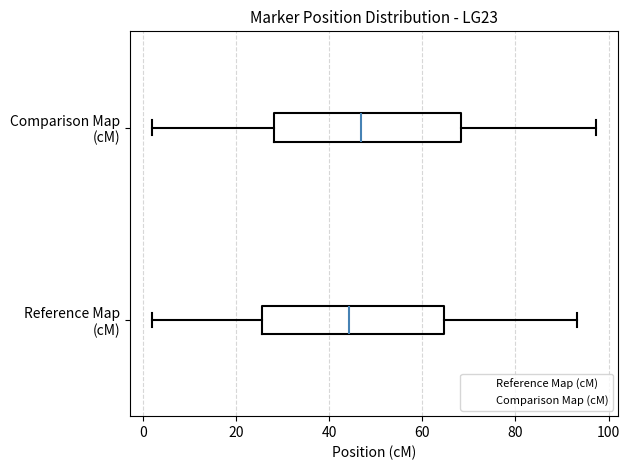

Reading bottom to top, read every box against the x-axis: the position of its median line, the range the box covers, and the ends of its whiskers. The values are not printed on the chart, so give them approximately, as read against the axis.

Reference Map (cM): median 44, box 26 to 64, whiskers 2 to 94
Comparison Map (cM): median 46, box 28 to 68, whiskers 2 to 98